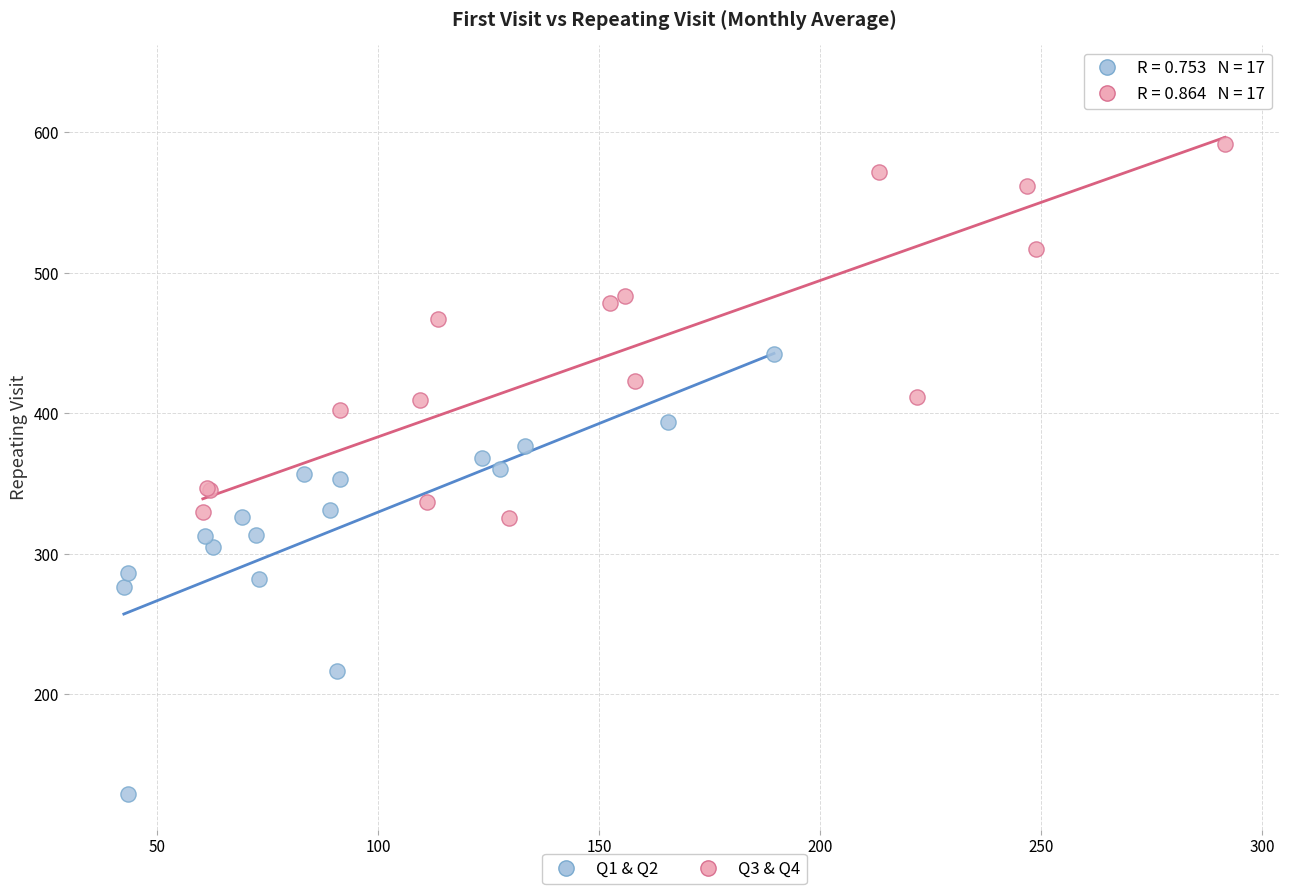

Which series reaches the maximum Y coordinate?

Q3 & Q4